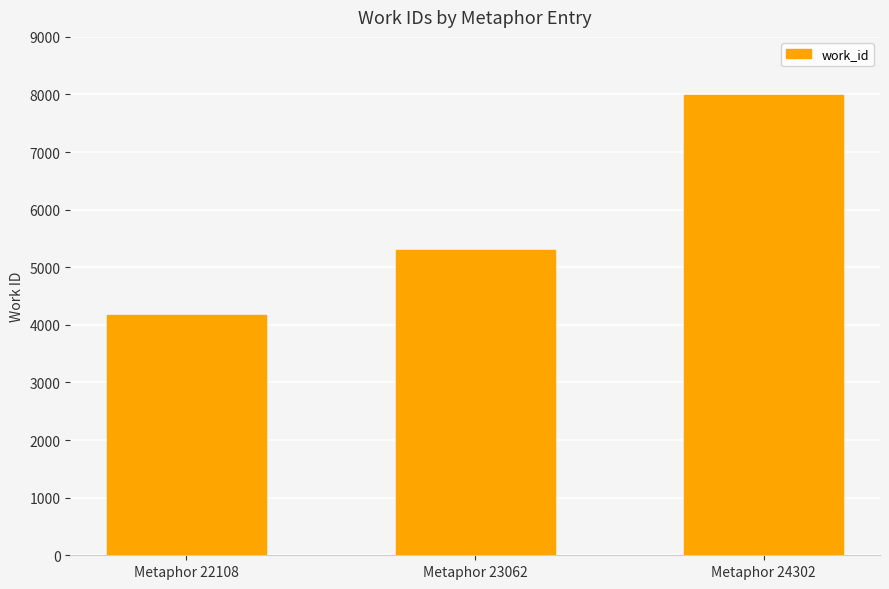

What is the change in value from Metaphor 23062 to Metaphor 24302?

+2683